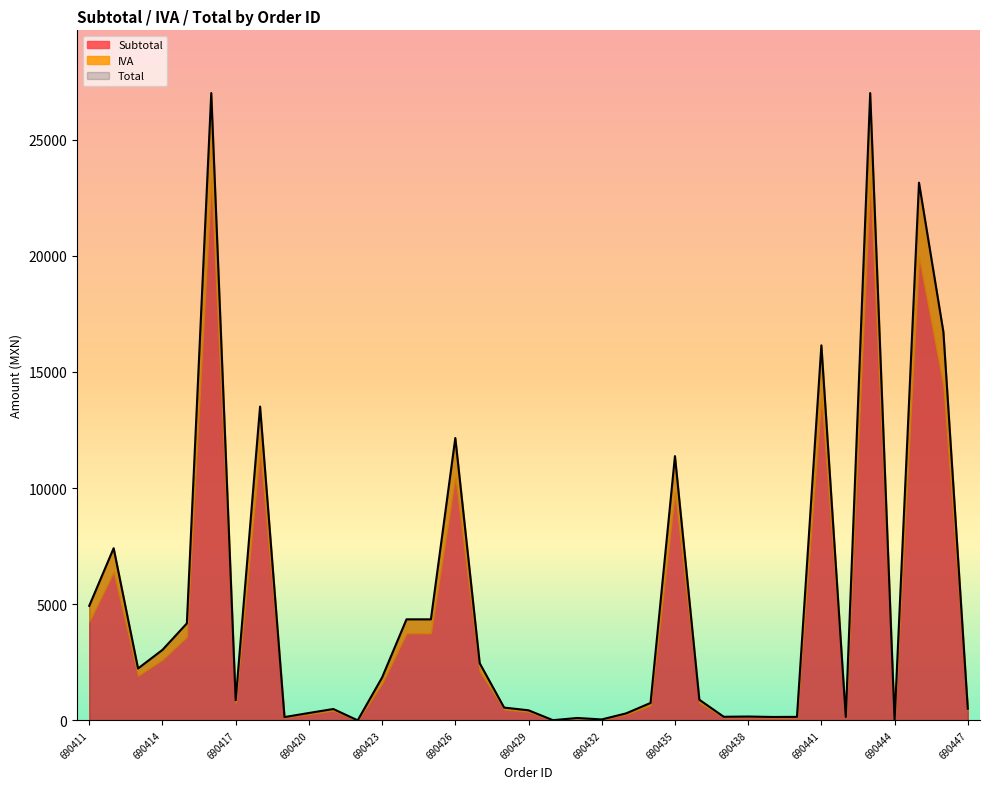

Count the number of categories in the chart.

37